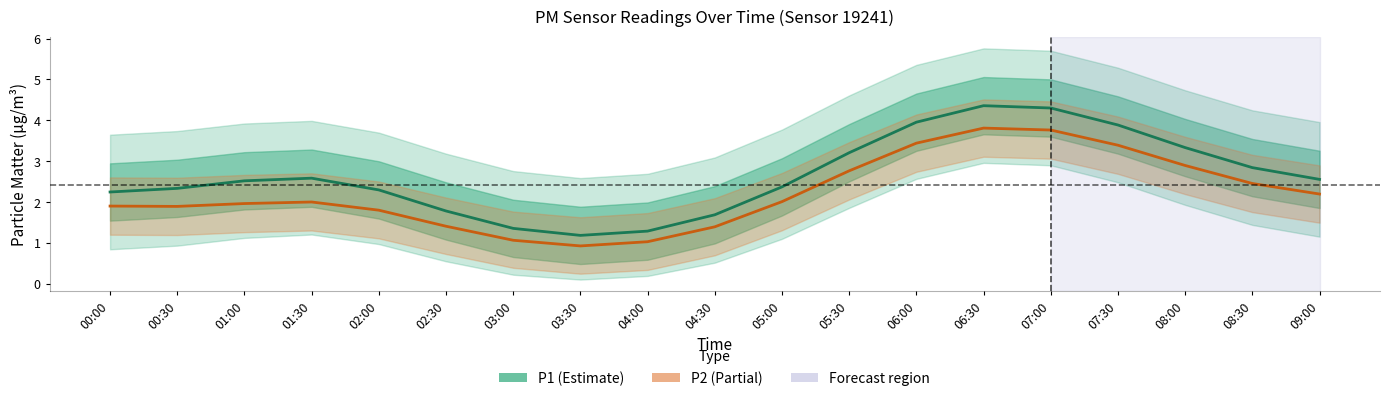

What is the average value of the P1 (Estimate) series?

2.6